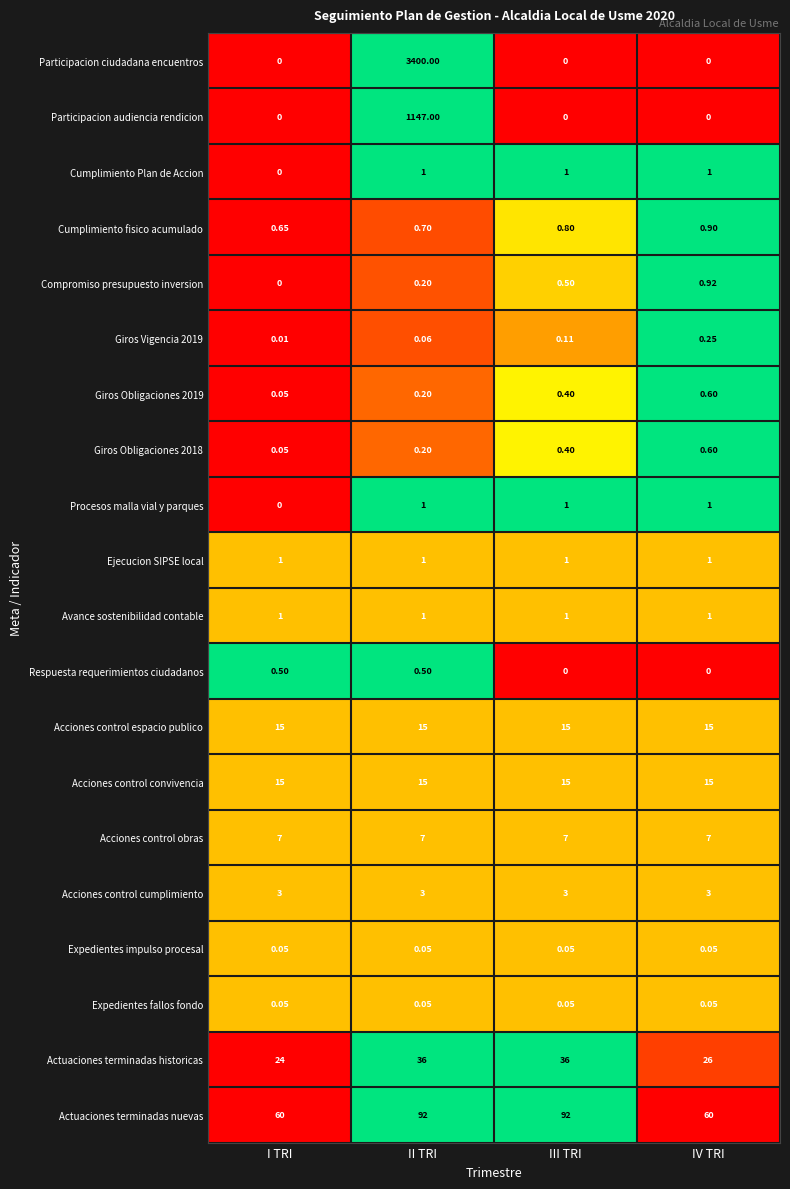

At which category is the sum across all series the highest?

II TRI